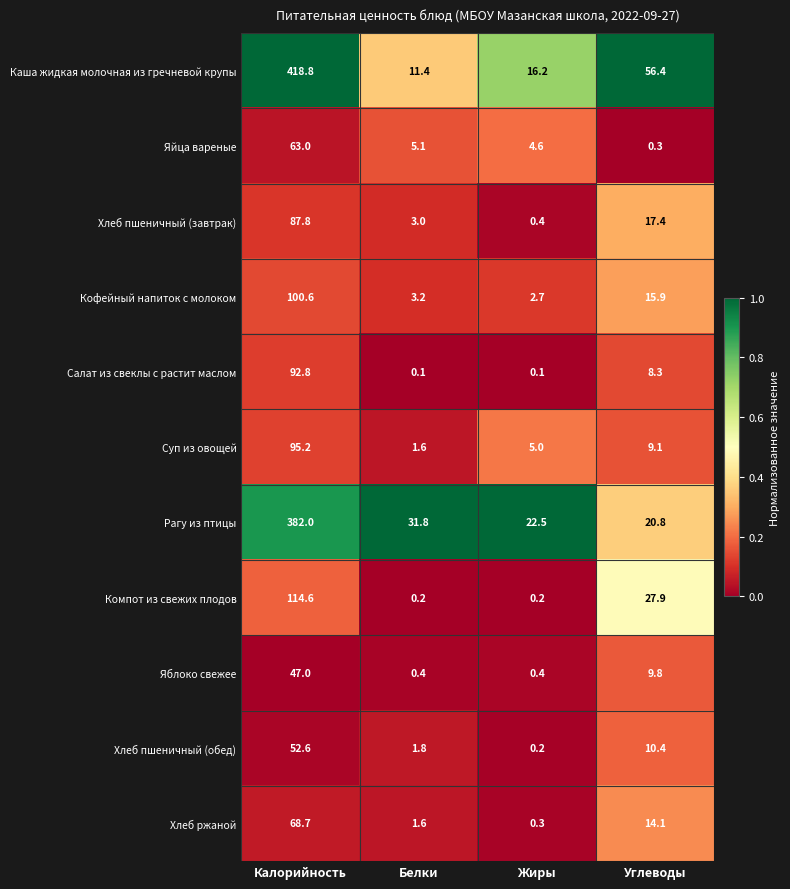

What is the difference between the maximum and minimum values in the Суп из овощей series?

93.6